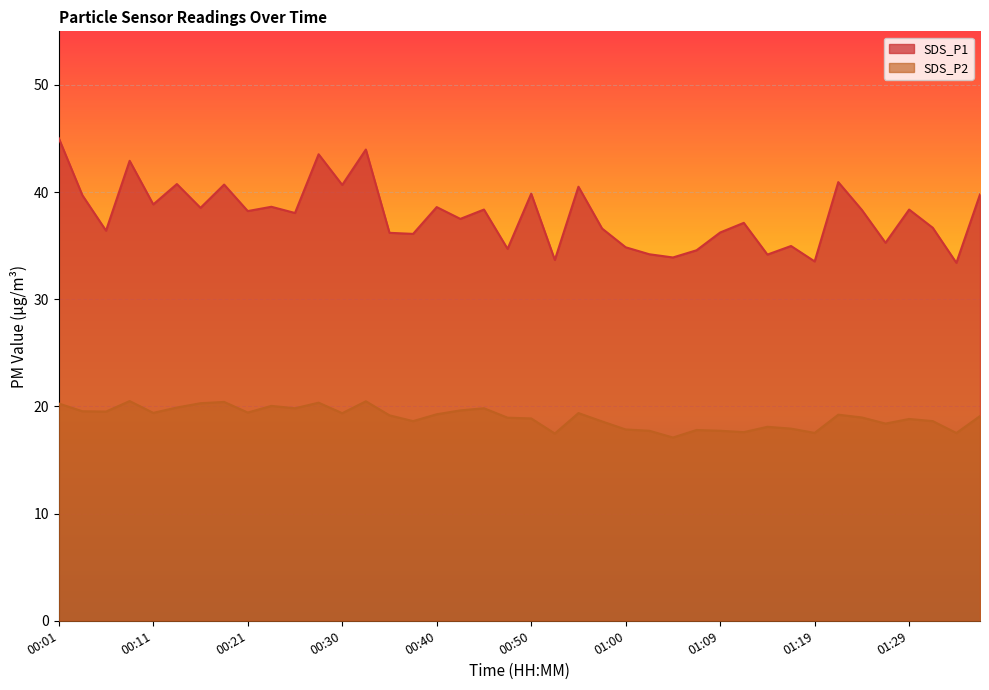

True or false: SDS_P2 and SDS_P1 cross at least once.

False